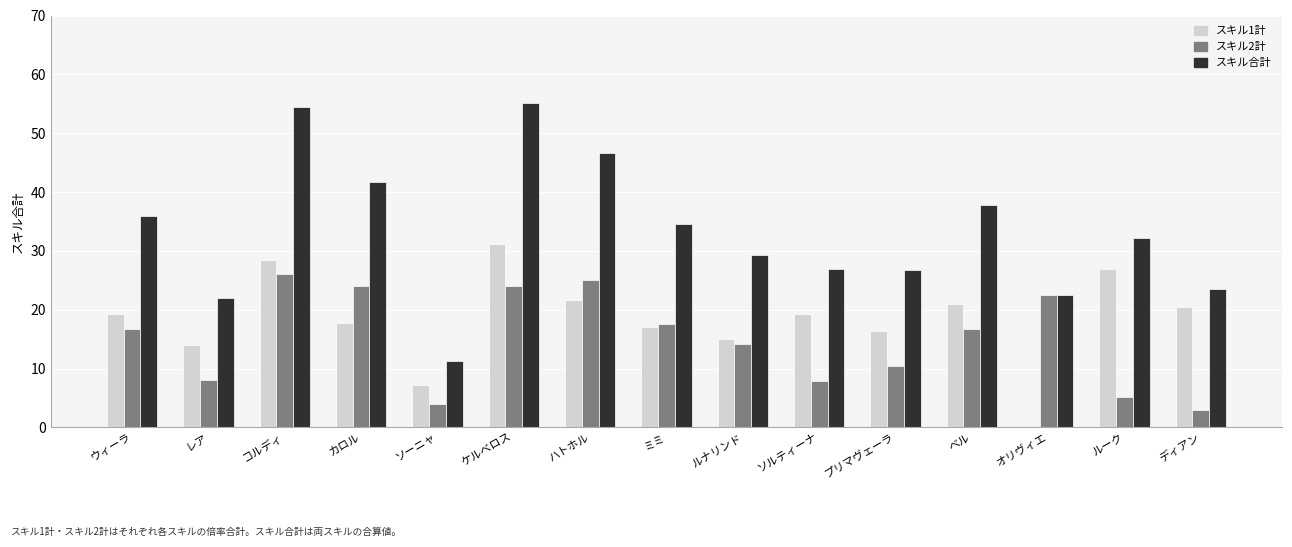

Are the bars horizontal?

No